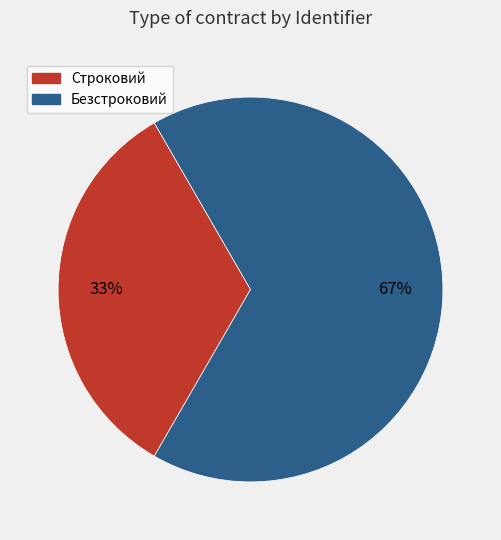

Do Строковий and Безстроковий together represent more than half of the pie?

Yes